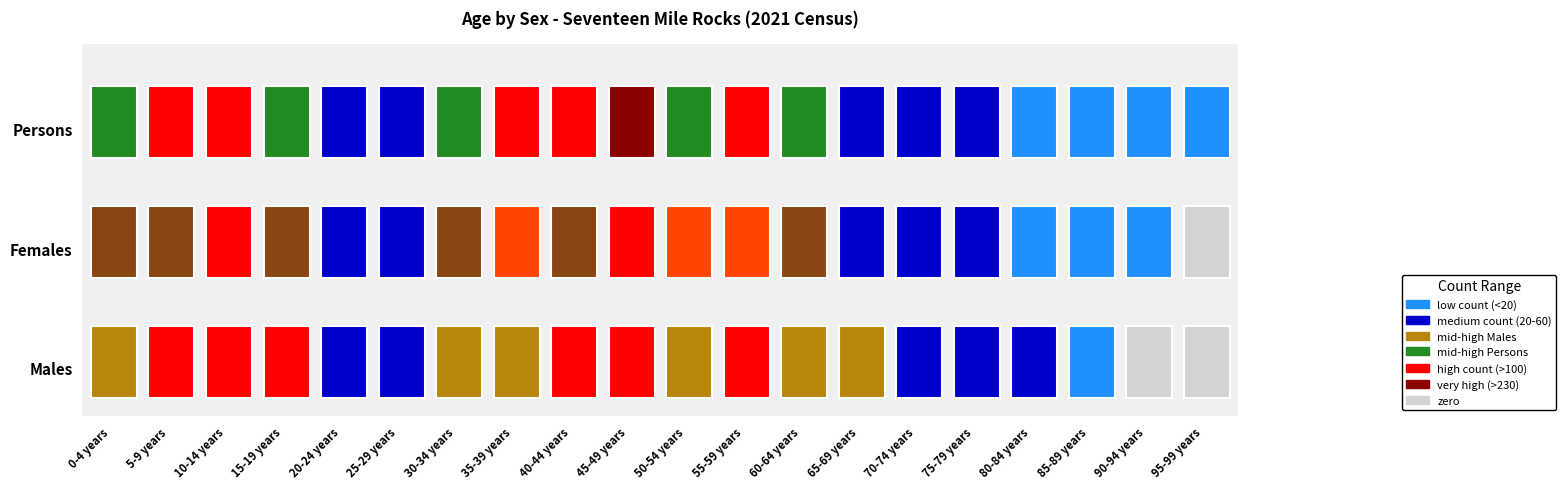

True or false: Males has a value of 10 at 17.

False